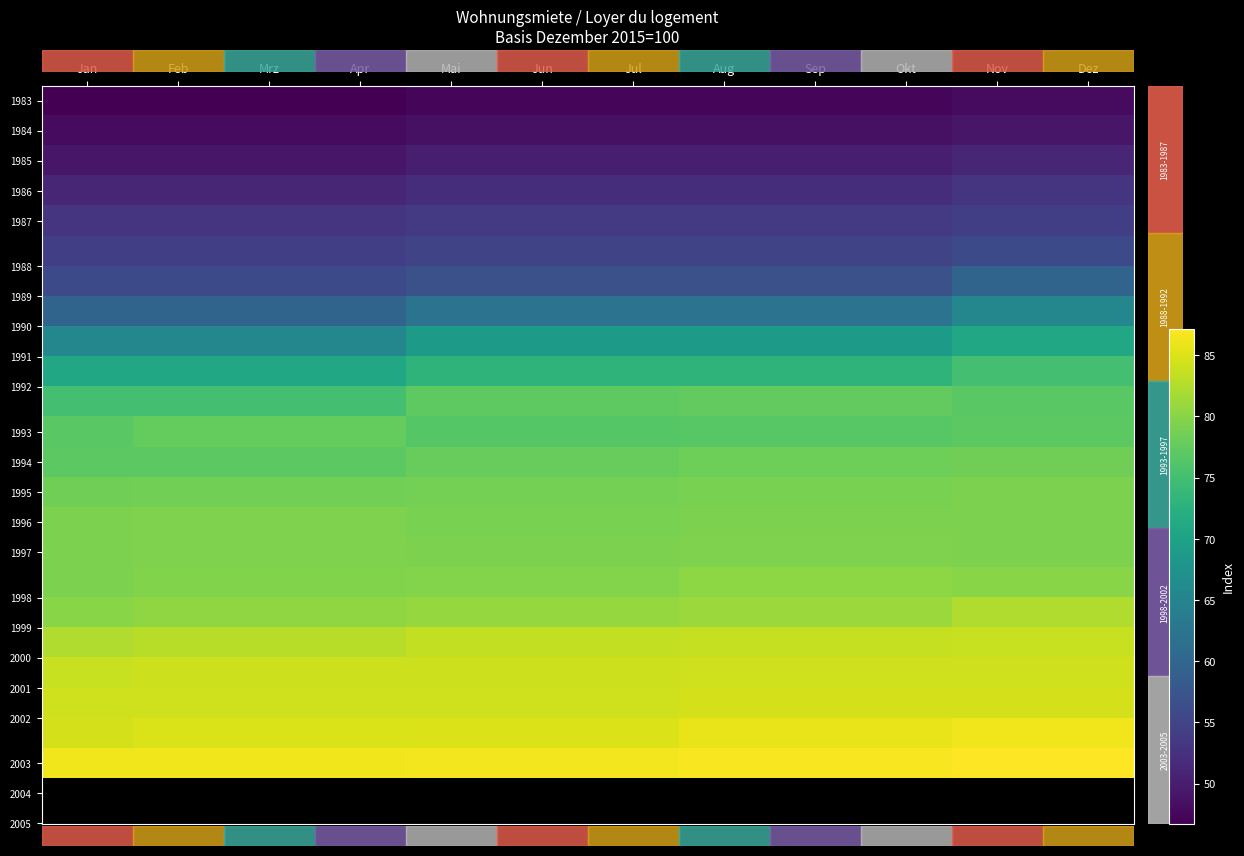

At how many categories does at least one series exceed 69?

12